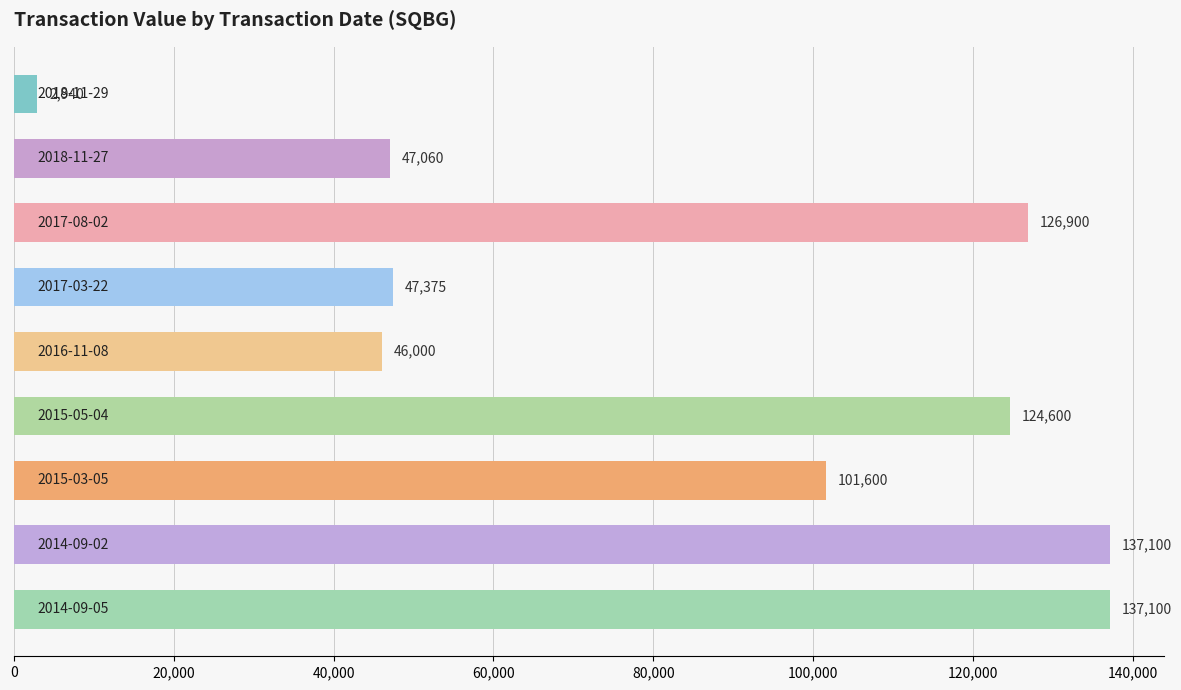

What is the value of the 3rd bar from the top?

126900